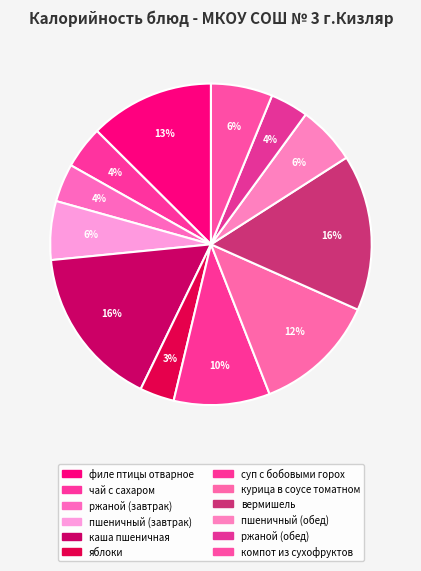

Is филе птицы отварное the majority of the pie?

No